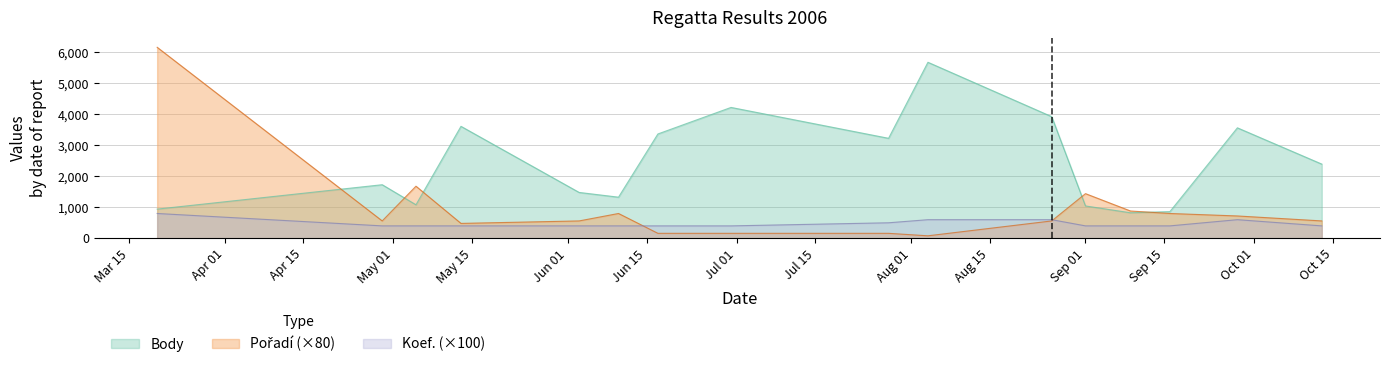

How many values in the Body series are below 2393?

8